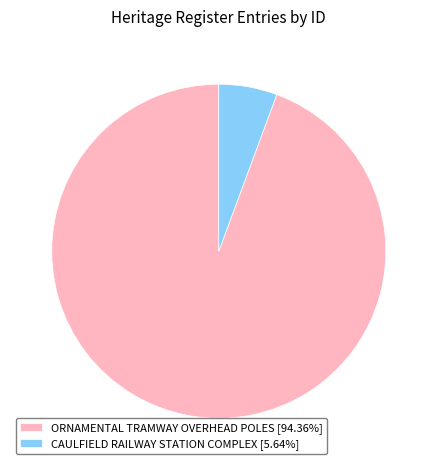

True or false: CAULFIELD RAILWAY STATION COMPLEX accounts for 1% of the total.

False